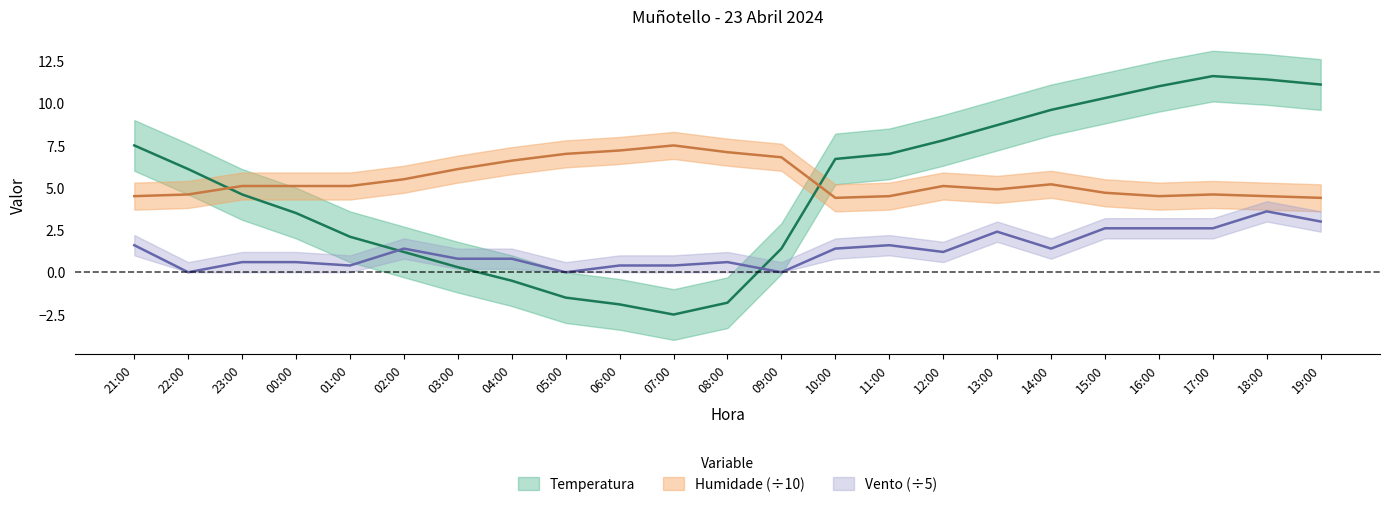

What position from the left is 09:00?

13